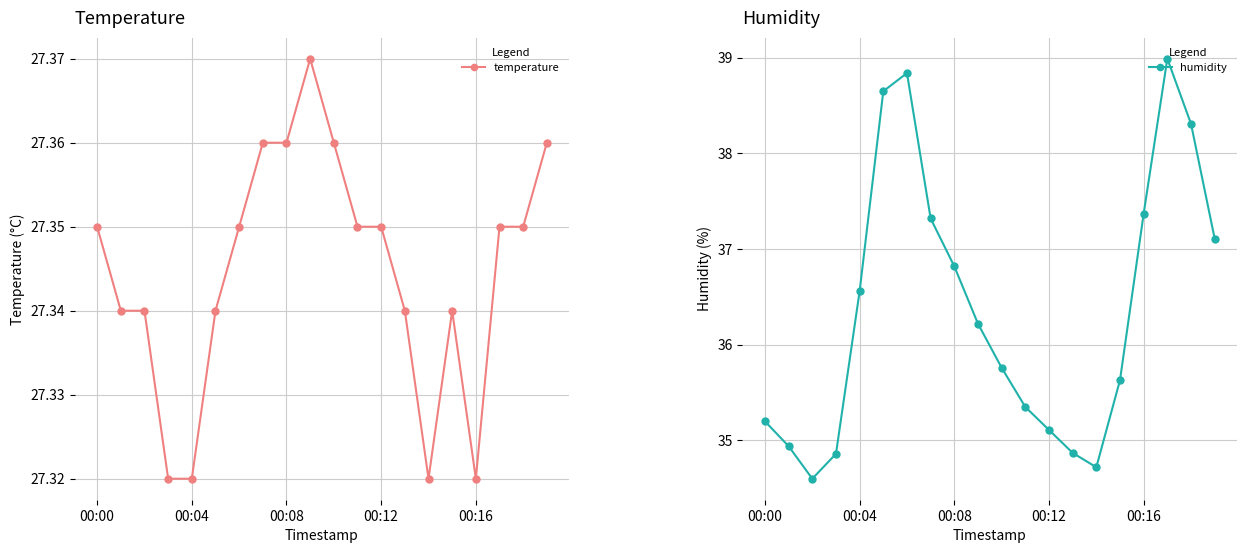

What are all the series names shown in the legend?

temperature, humidity